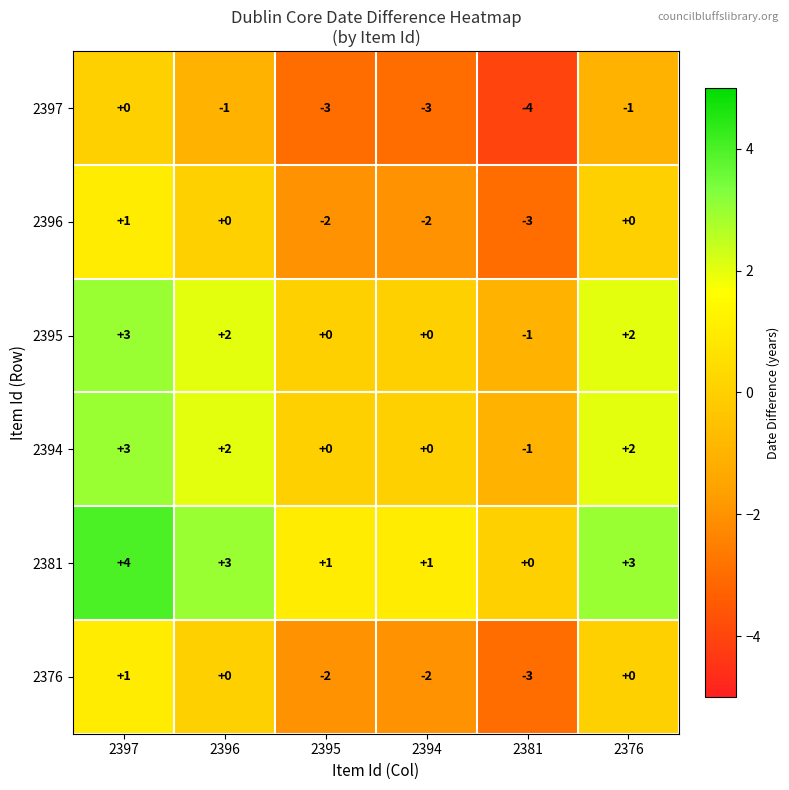

Which series has the largest total across all categories?

2381